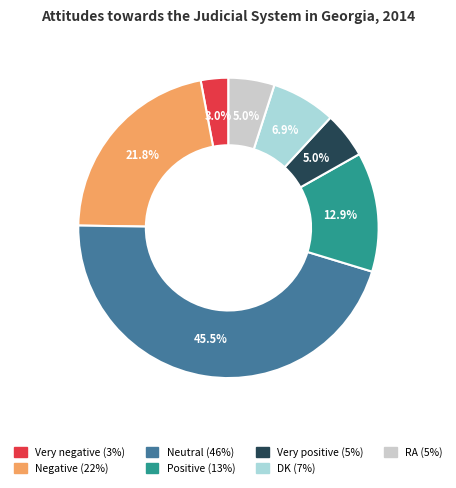

Which slice is the largest?

Neutral